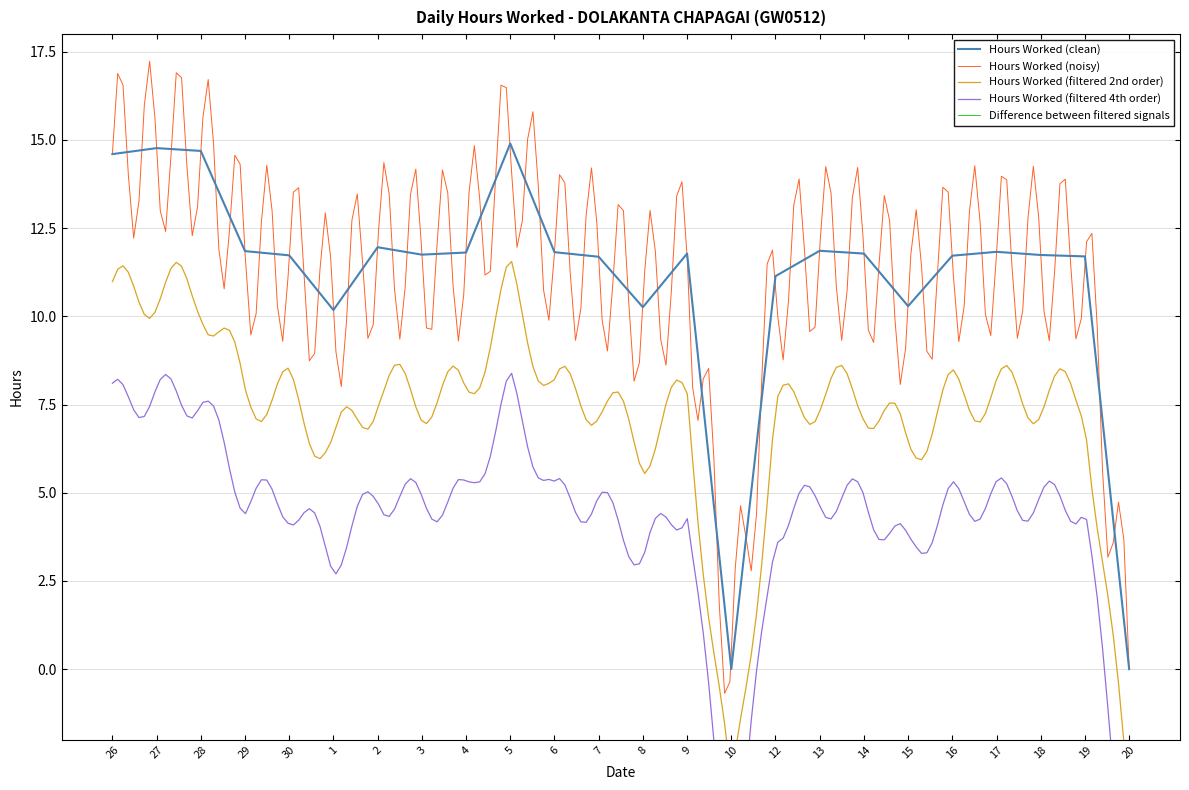

What is the difference between the maximum and minimum values?

14.9